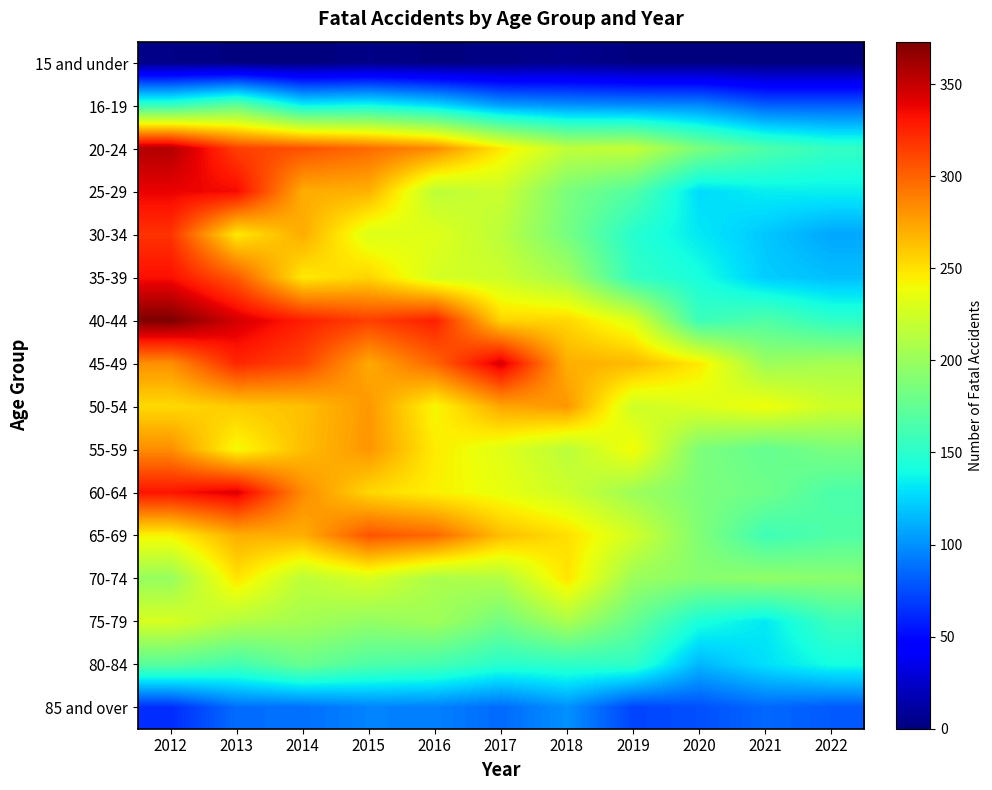

How many distinct data groups are displayed?

16